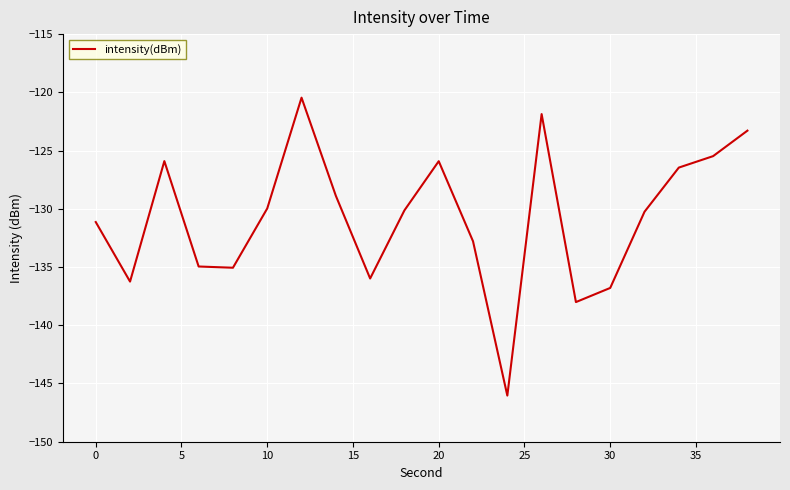

What is the minimum value shown in the chart?

-146.0